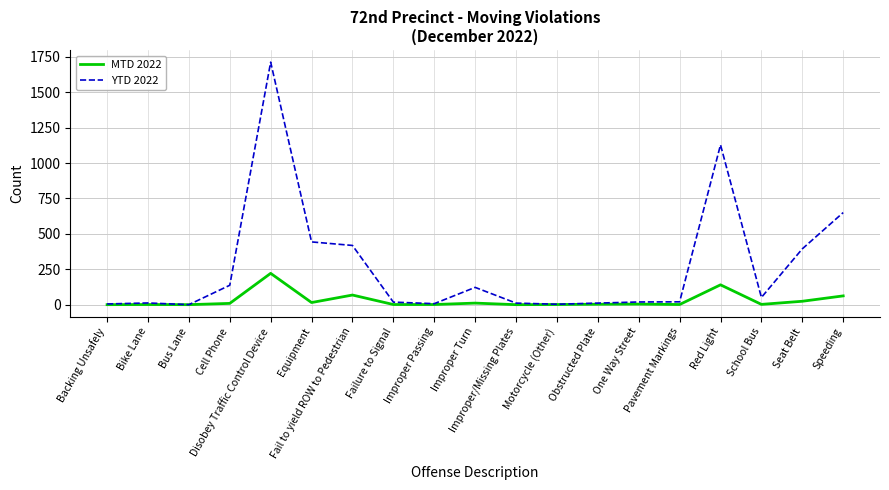

At Improper Turn, list the series in order from smallest to largest.

MTD 2022, YTD 2022